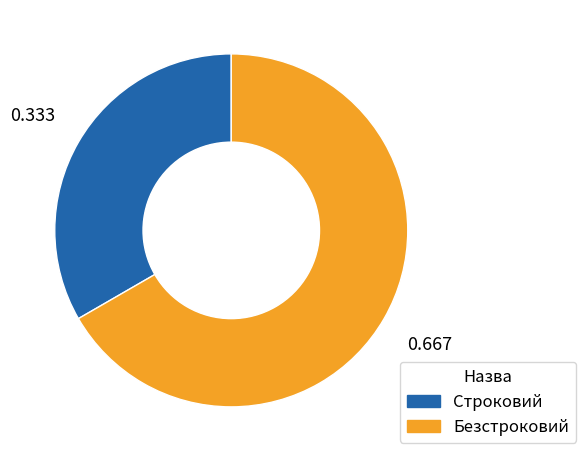

The Безстроковий slice represents 67% of the pie. True or false?

True